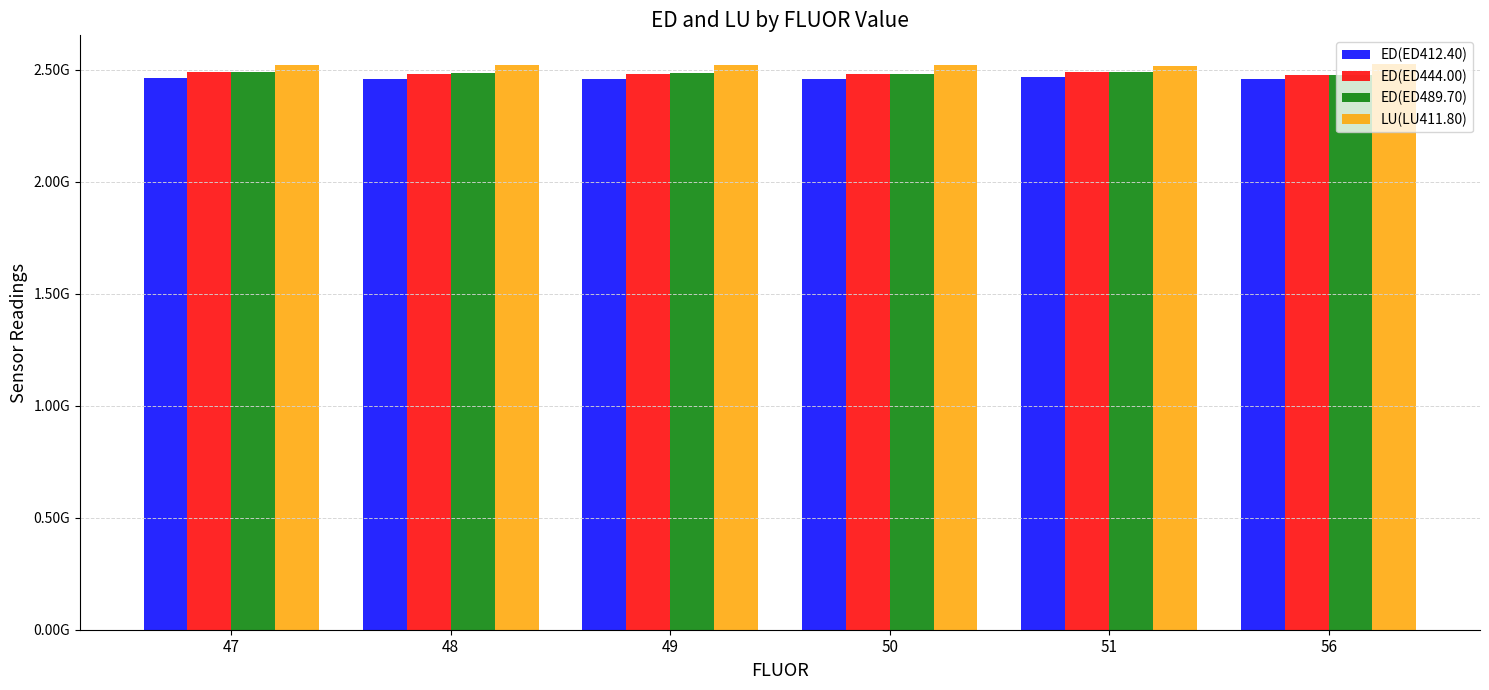

What are all the series names shown in the legend?

ED(ED412.40), ED(ED444.00), ED(ED489.70), LU(LU411.80)